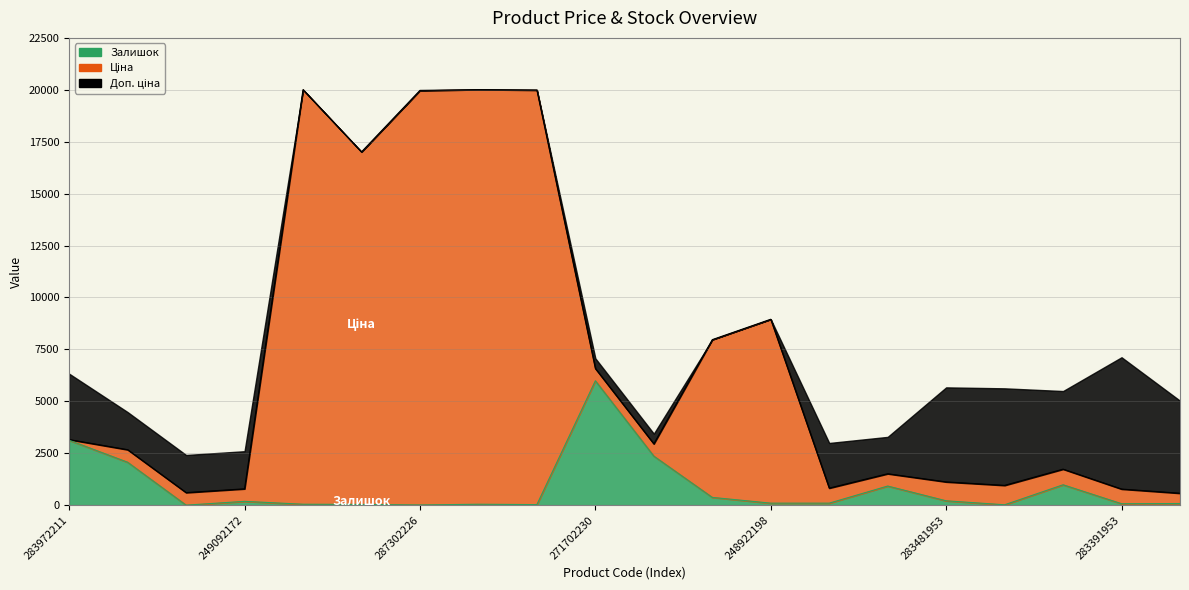

What is the sum of the Залишок values at 249092173 and 283370563?

78.1